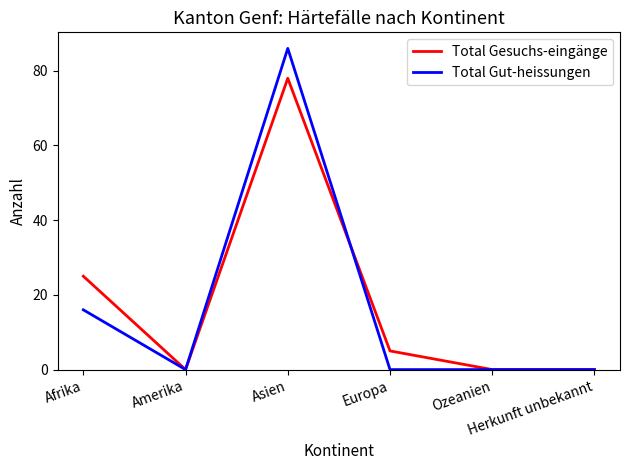

What position from the right is Herkunft unbekannt?

1